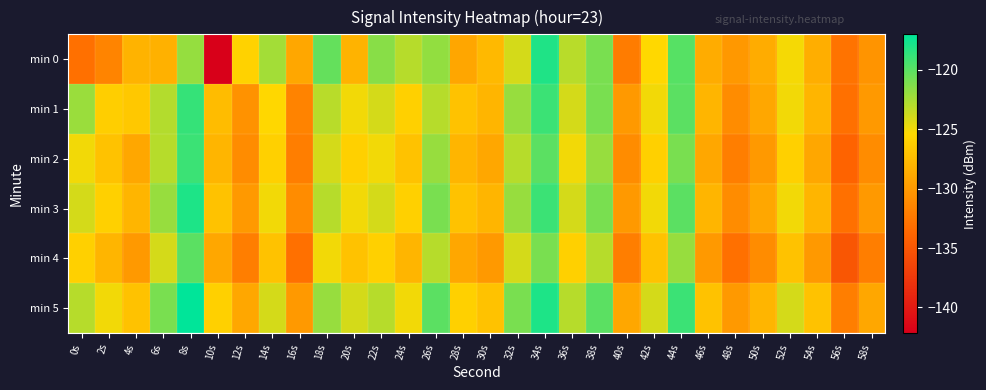

At 28s, list the series in order from smallest to largest.

min 0, min 4, min 2, min 1, min 3, min 5